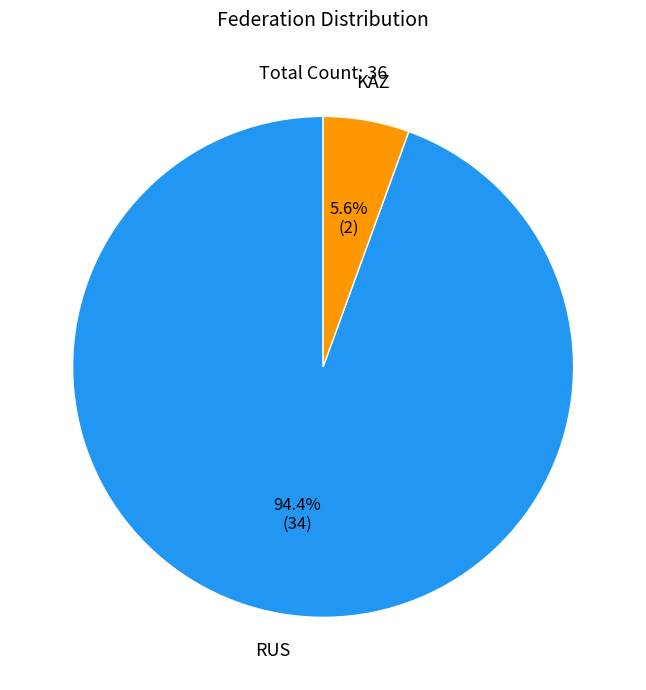

Is there any slice that represents more than half of the pie?

Yes